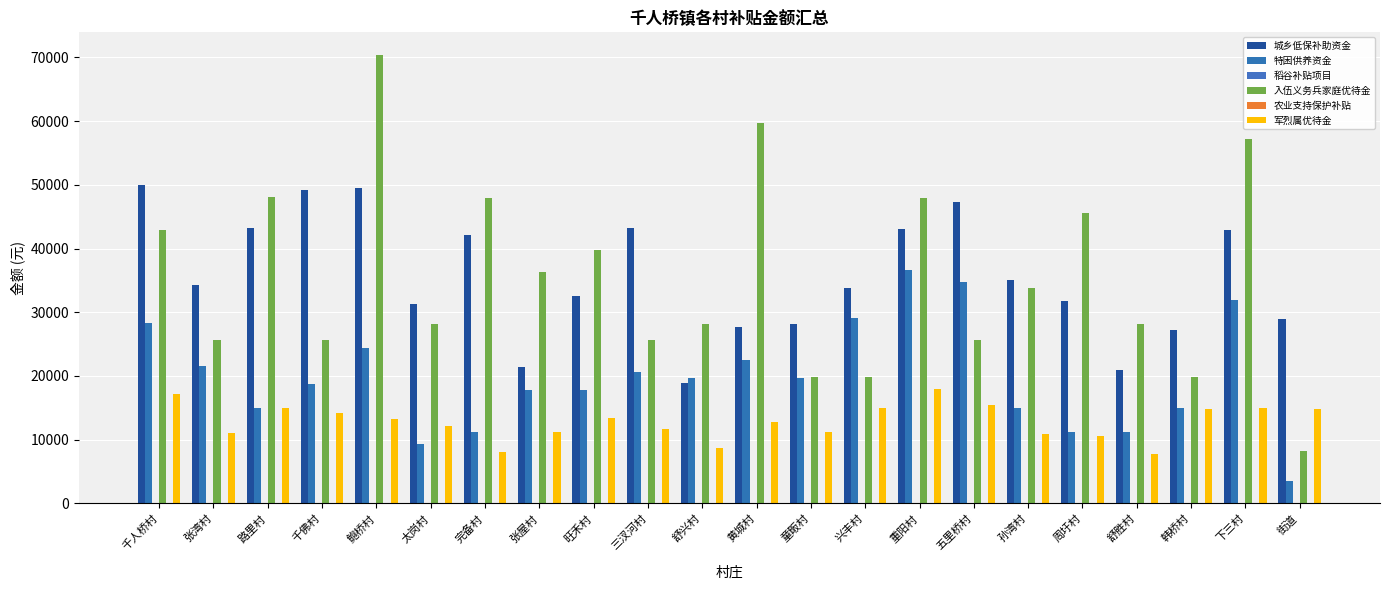

What is the difference between the highest and lowest values at 舒兴村?

28094